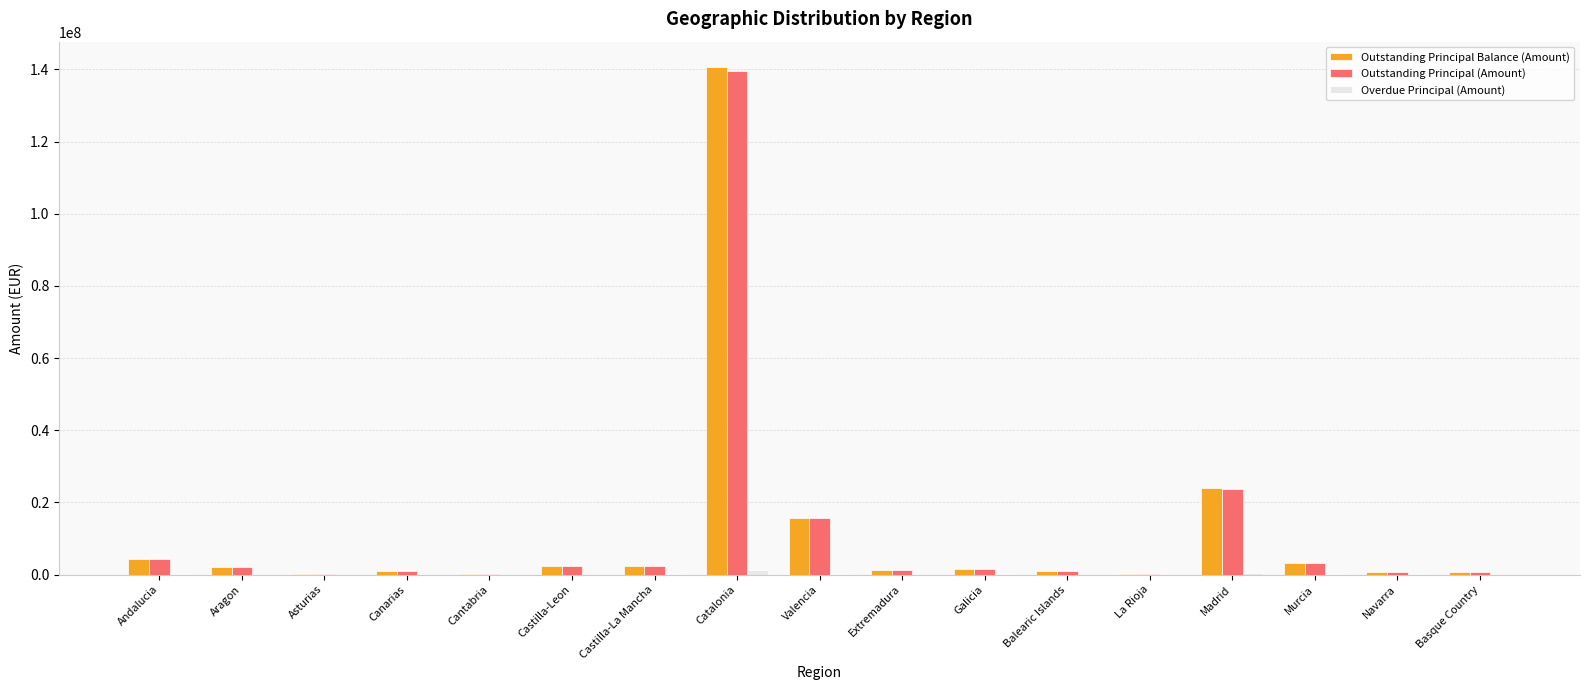

Is it true that Outstanding Principal (Amount) equals 139476331.3 at Catalonia?

True